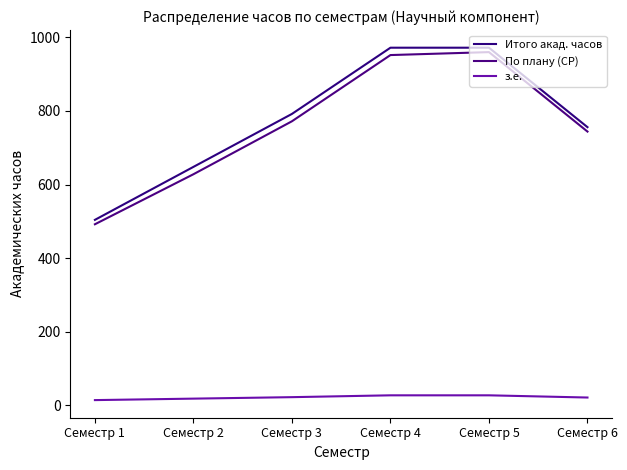

What is the spread (max minus min) of values at Семестр 4?

945